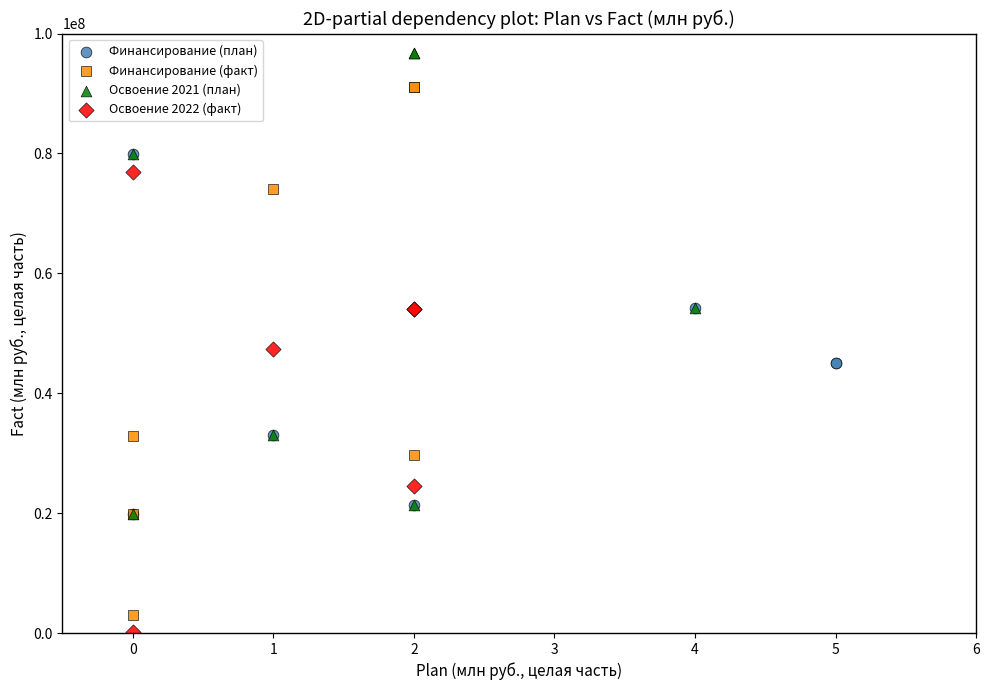

Which series contains the highest Y value?

Освоение 2021 (план)